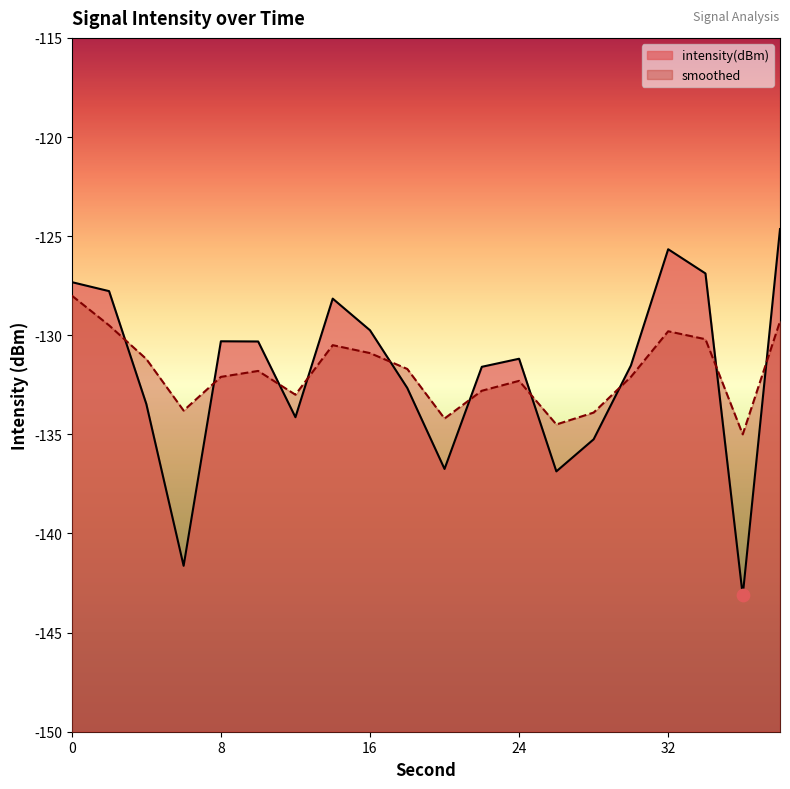

Which series has the widest spread of Y values?

intensity(dBm)